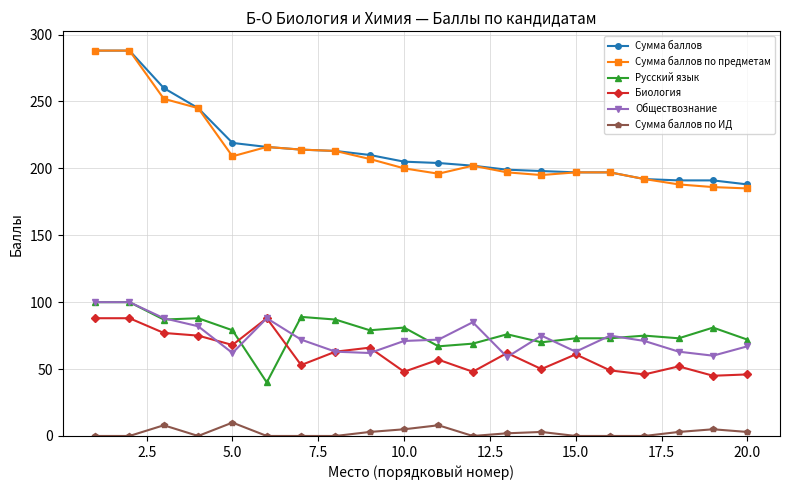

What are all the series names shown in the legend?

Сумма баллов, Сумма баллов по предметам, Русский язык, Биология, Обществознание, Сумма баллов по ИД